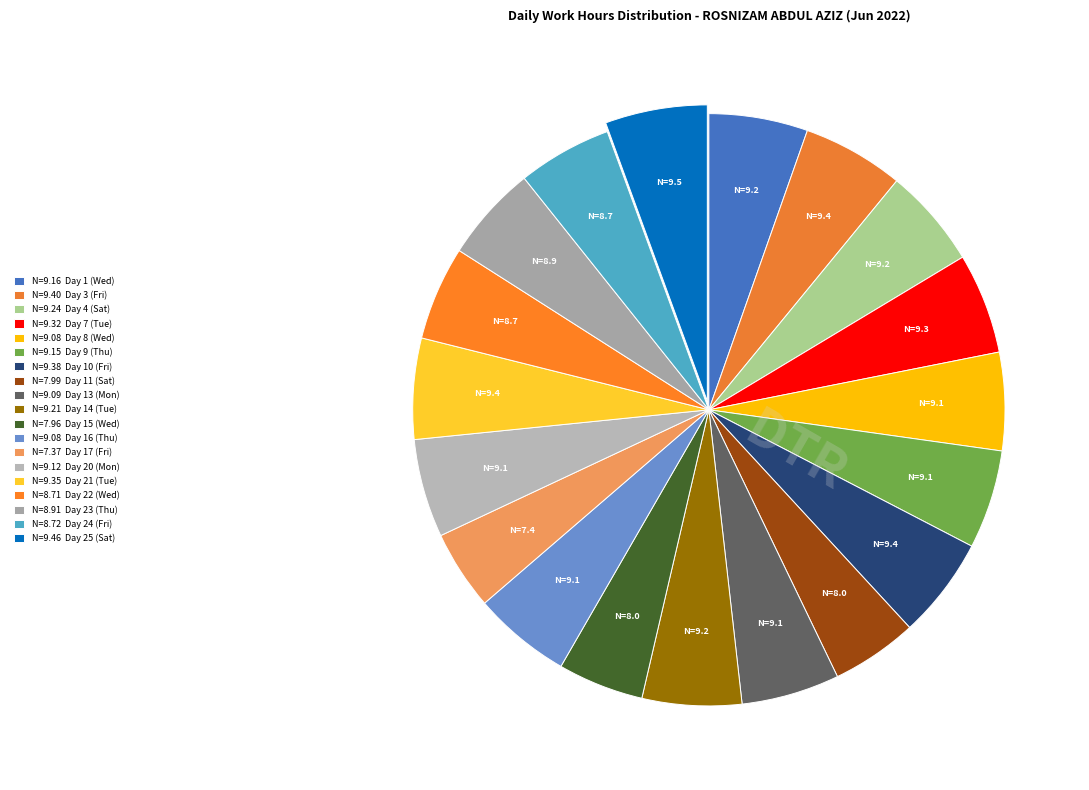

How many slices are in this pie chart?

19